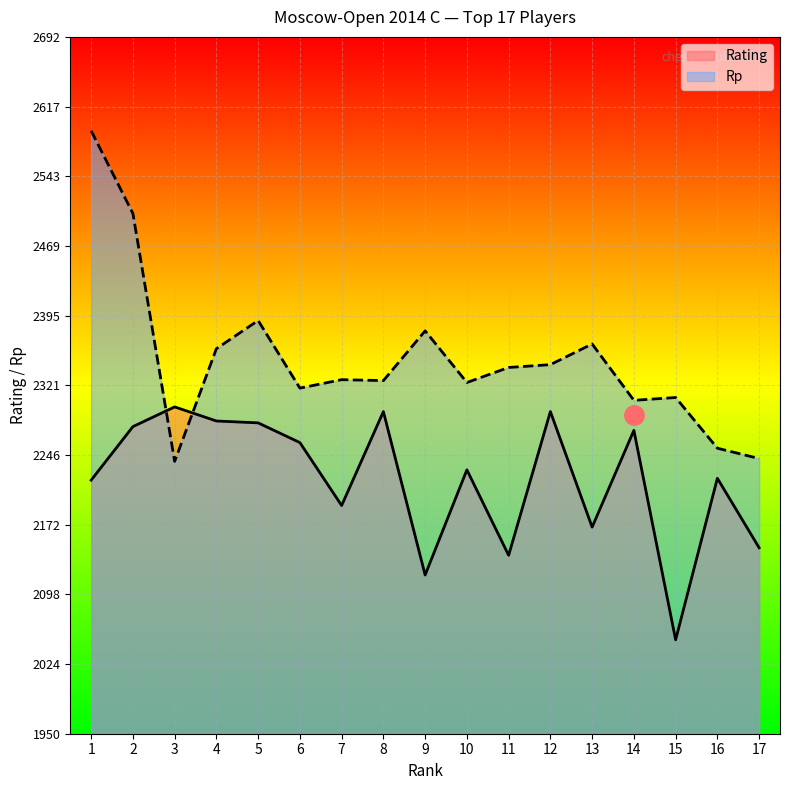

What is the lowest value of the Rp series?

2240